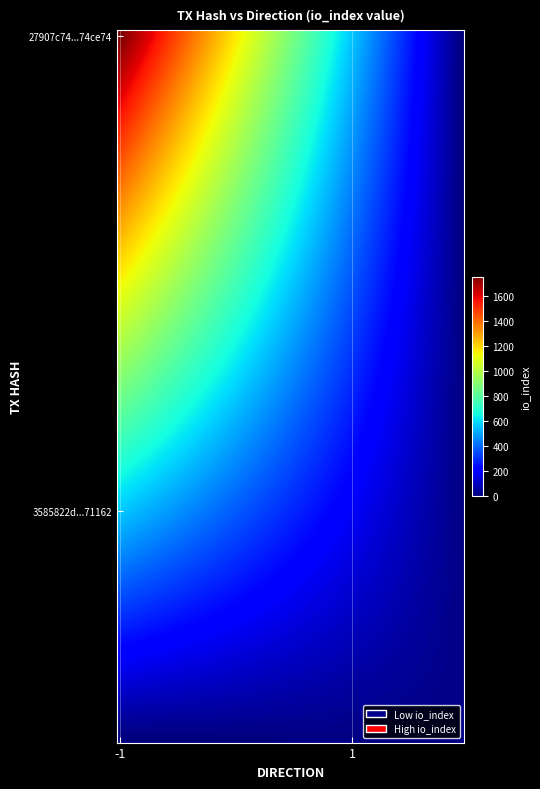

How many data points does each series have?

2